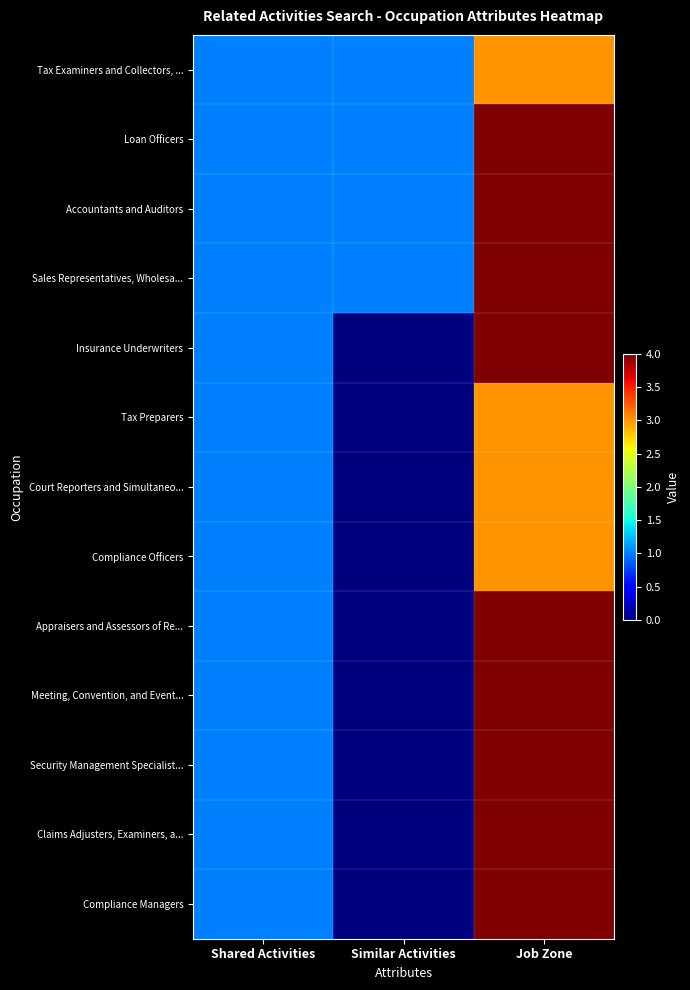

Which series changed the most between Similar Activities and Job Zone?

Insurance Underwriters